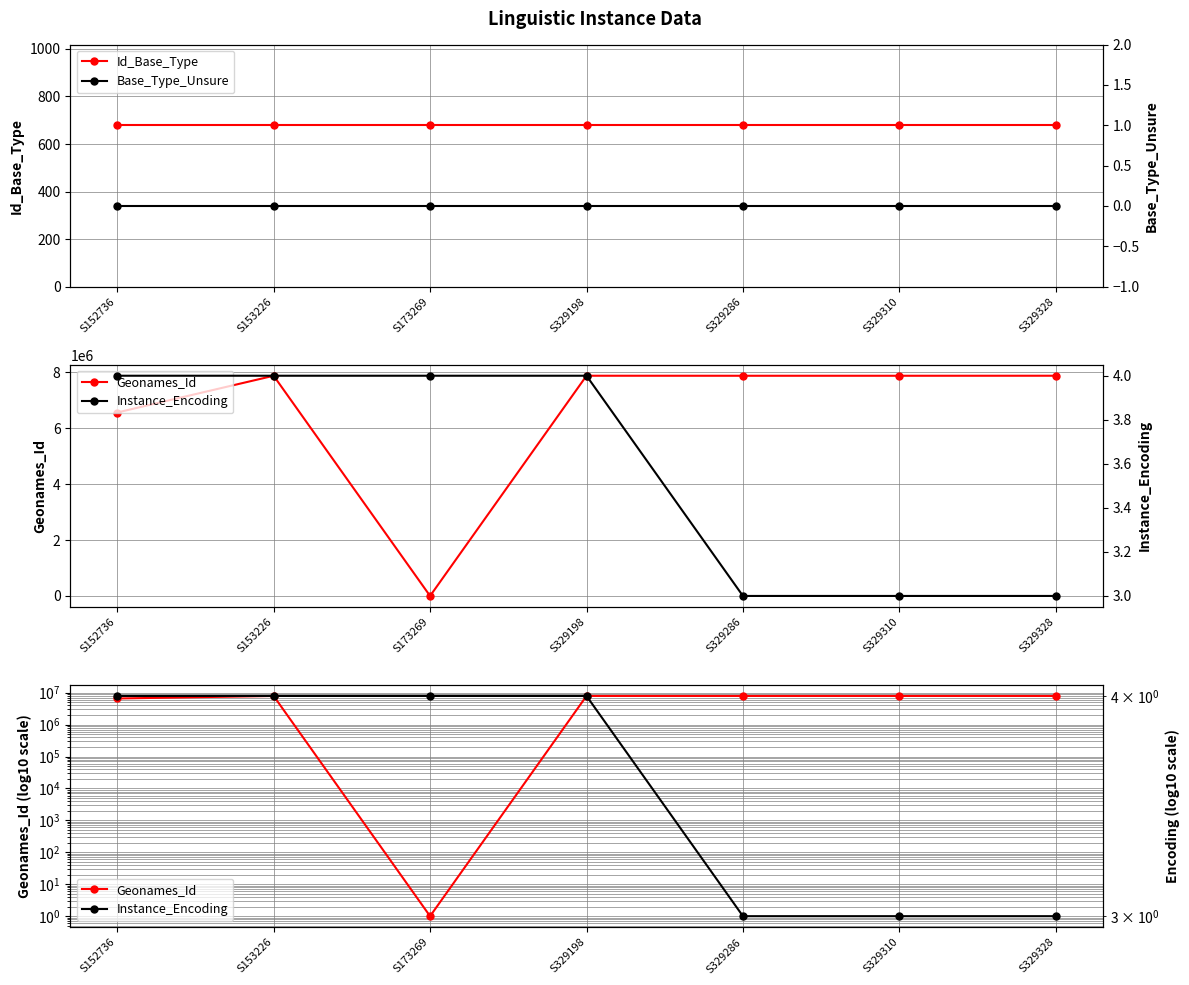

Reading left to right, what are all the values shown in this chart?

Id_Base_Type: 679	679	679	679	679	679	679
Geonames_Id: 6558513	7872224	1	7873134	7872047	7872142	7873225
Base_Type_Unsure: 0	0	0	0	0	0	0
Instance_Encoding: 4	4	4	4	3	3	3